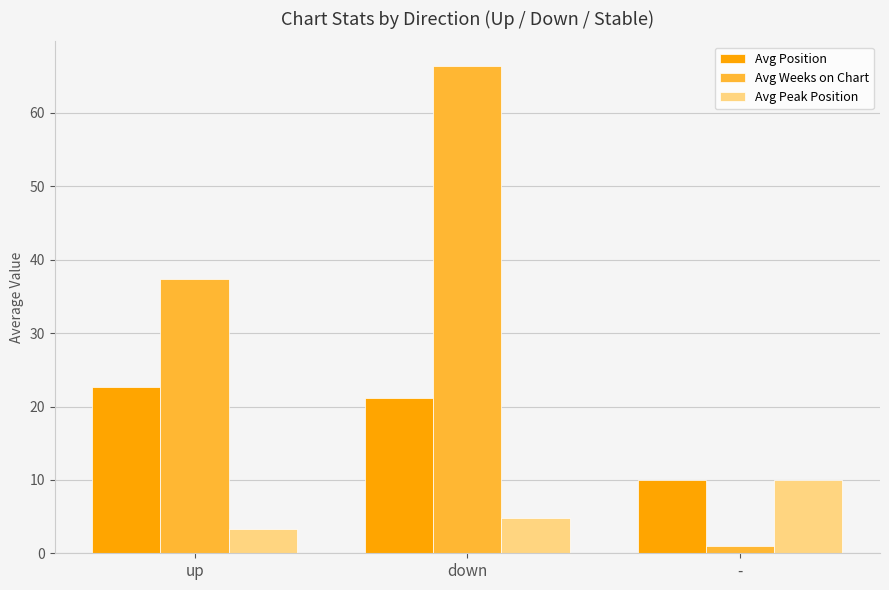

Reading right to left, what are all the values shown in this chart?

Avg Position: -=10.0	down=21.1	up=22.6
Avg Weeks on Chart: -=1.0	down=66.4	up=37.3
Avg Peak Position: -=10.0	down=4.8	up=3.4